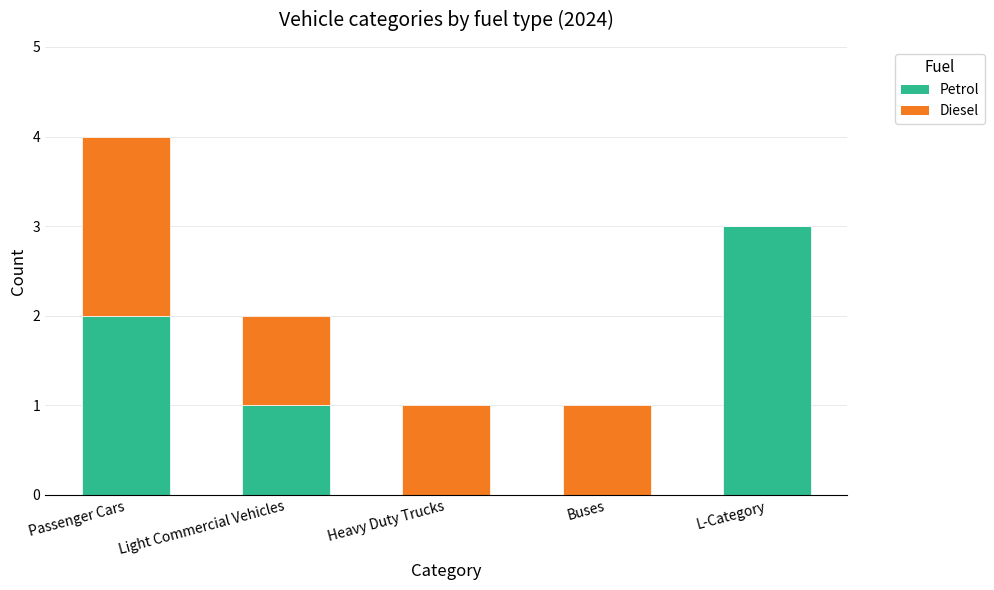

The value of Petrol at L-Category is 3. True or false?

True